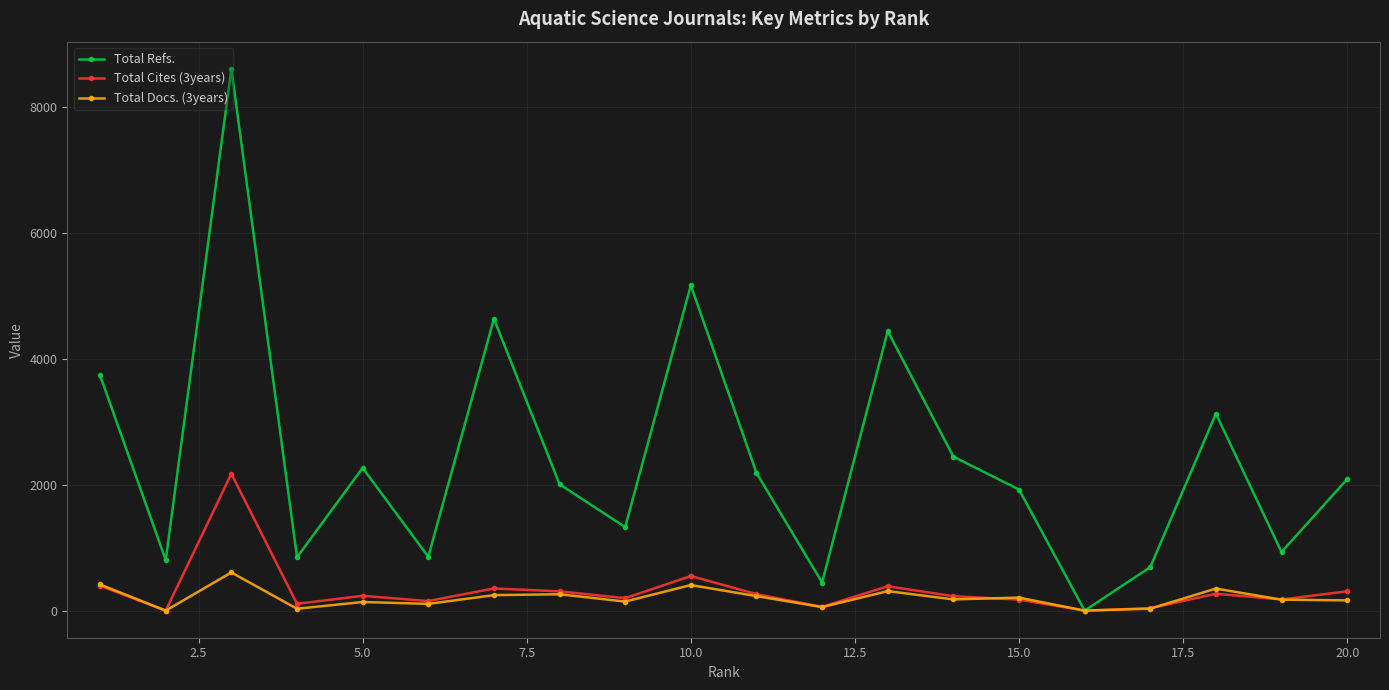

Which series has the largest total across all categories?

Total Refs.